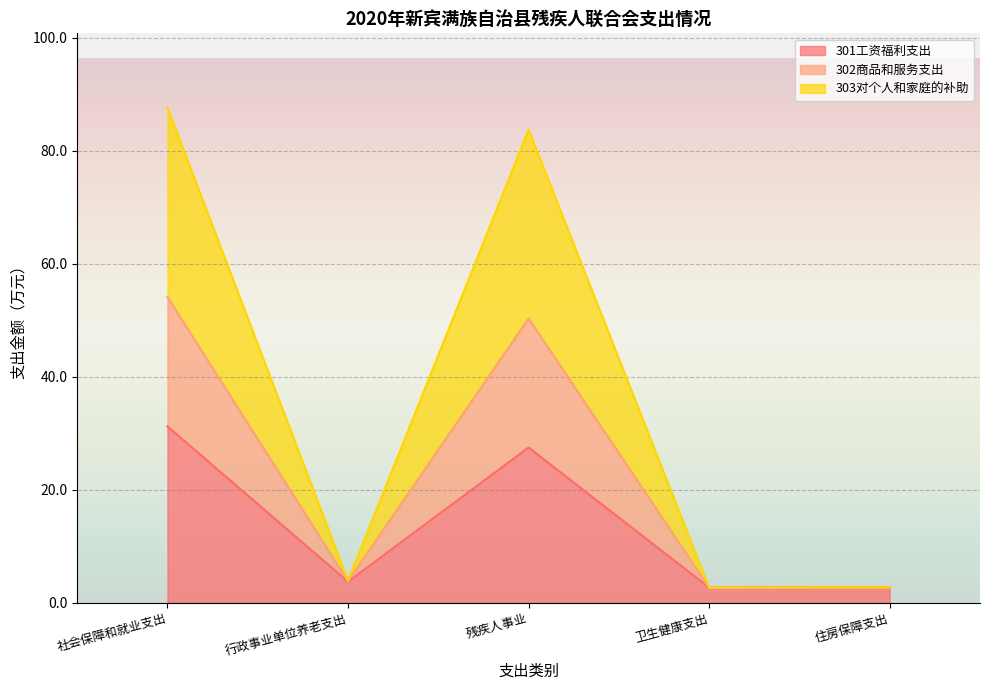

What is the value of the 302商品和服务支出 point at the 2nd from the left?

3.9